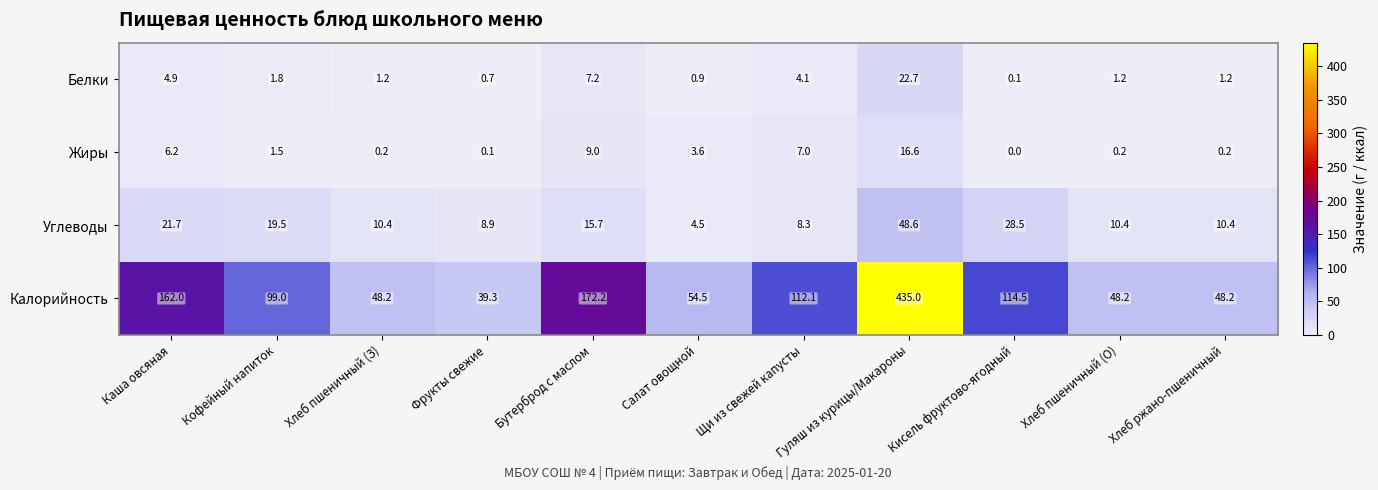

What is the difference between the maximum and second lowest values in the Углеводы series?

40.3